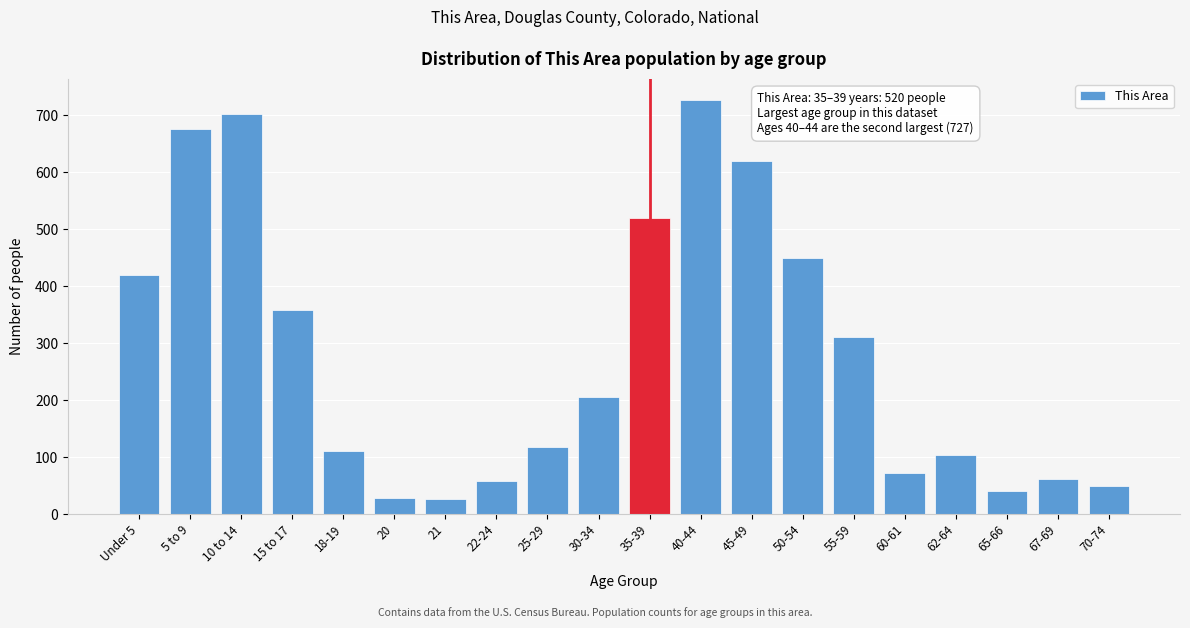

What is the value of the 8th bar from the left?

58